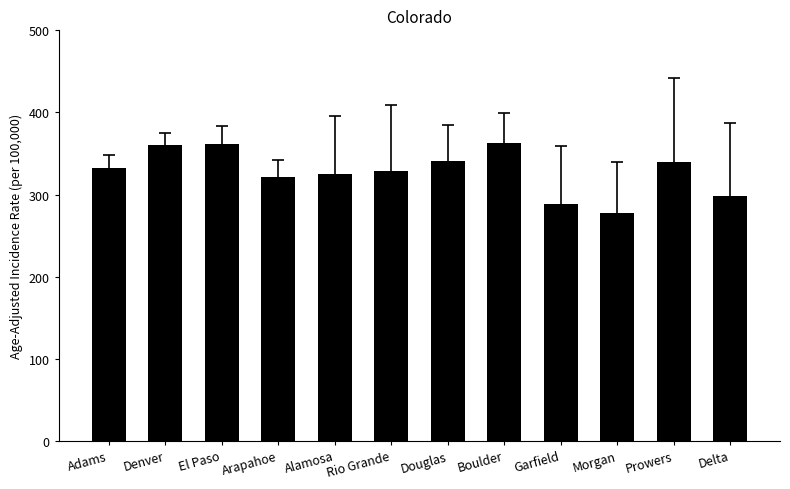

Read the value at Douglas.

340.3